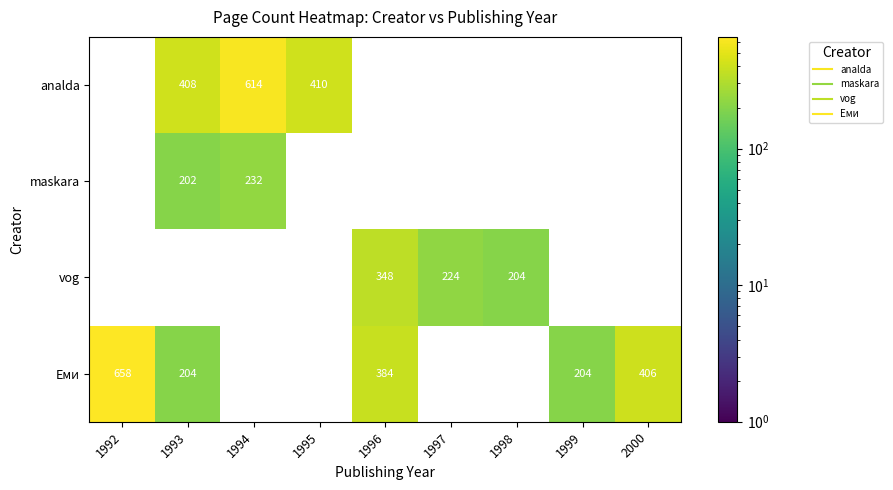

List the series in order of their peak value, lowest first.

maskara, vog, analda, Еми